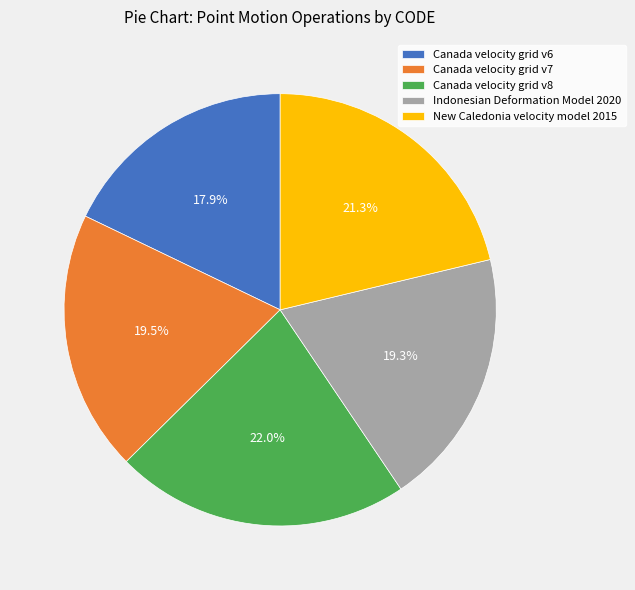

To the nearest percent, what is the average slice percentage?

20%